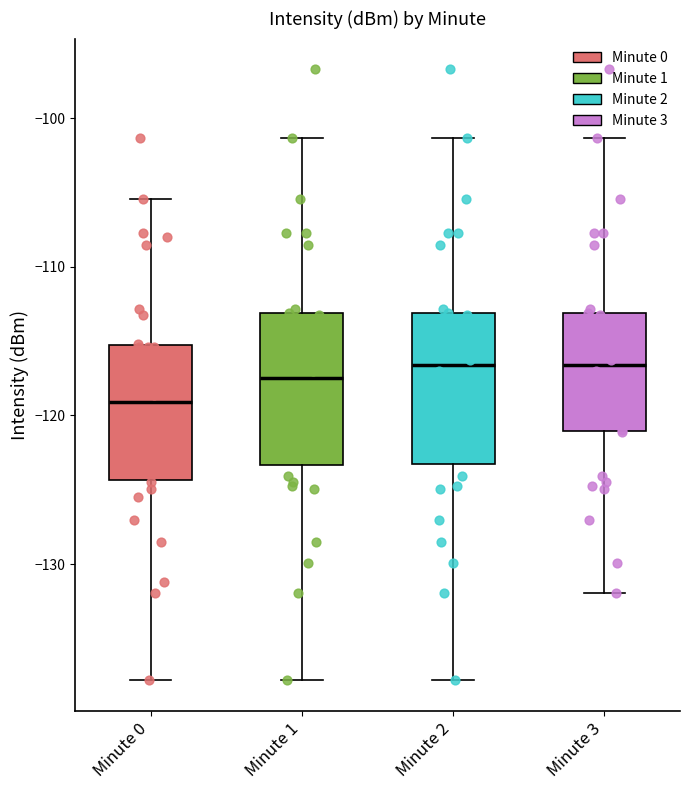

Where is the lower edge of the box for Minute 1 on the y-axis? The values are not printed on the chart, so give them approximately, as read against the axis.

-123